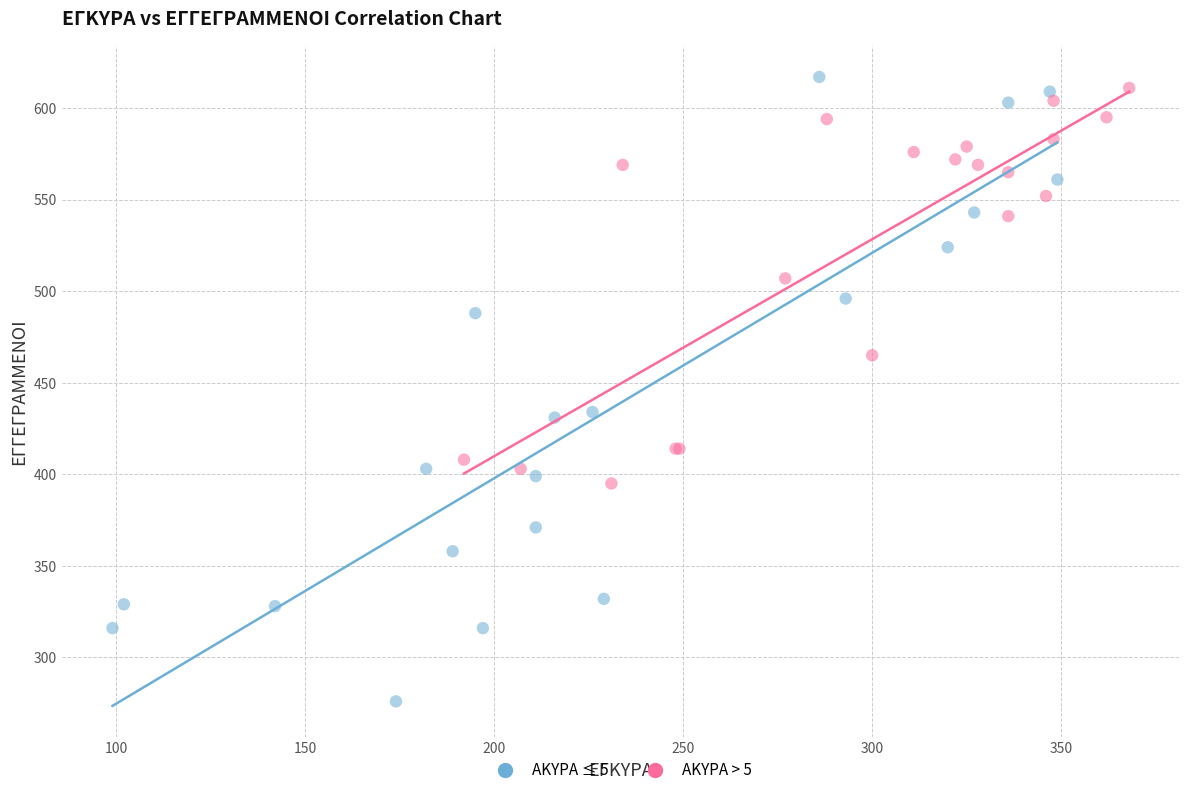

Which series contains the highest Y value?

ΑΚΥΡΑ ≤ 5